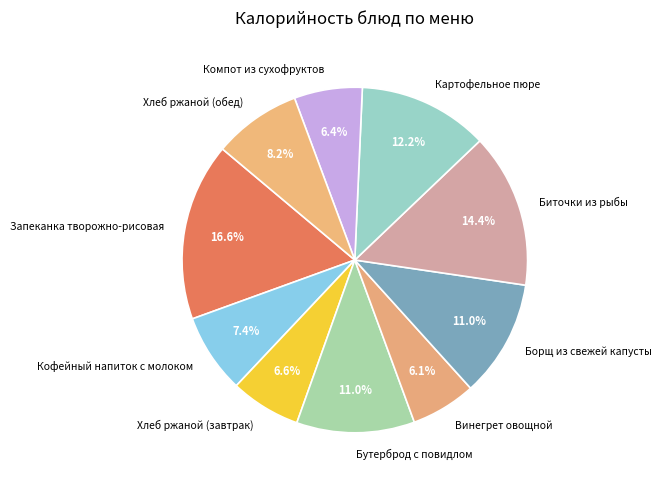

To the nearest percent, what portion does Хлеб ржаной (обед) represent?

8%